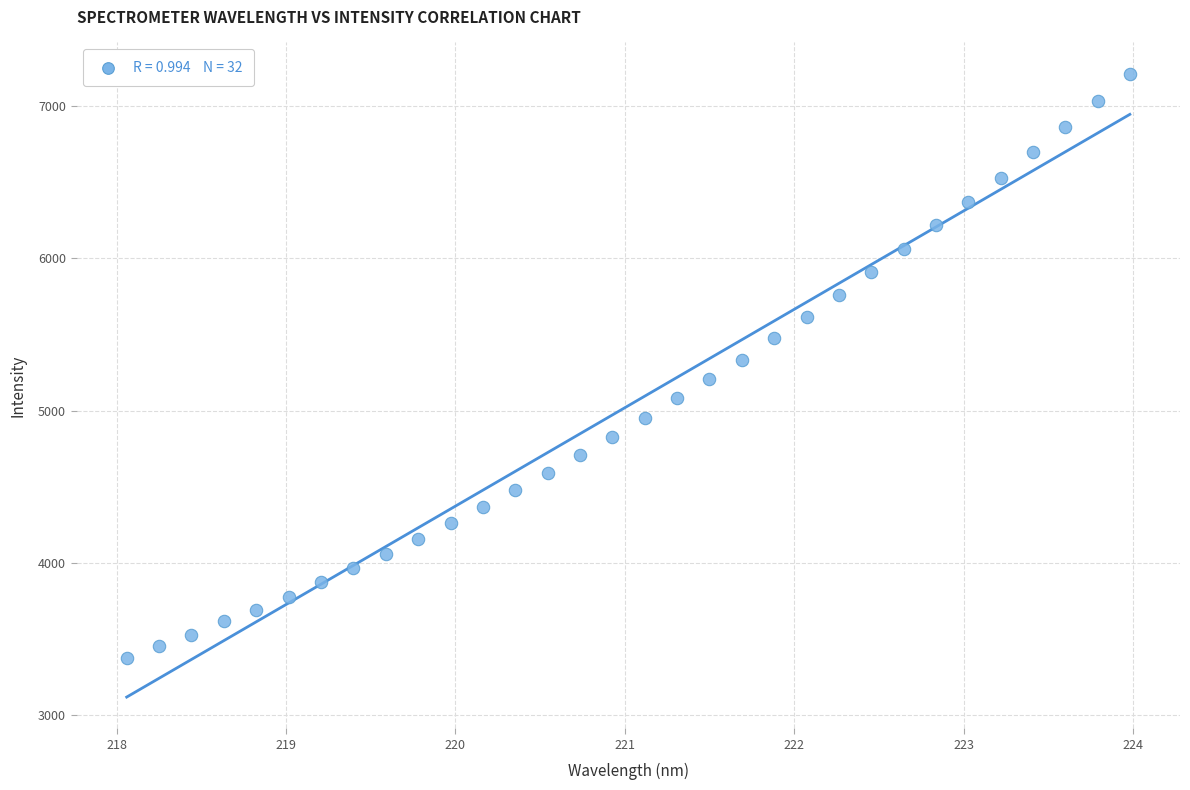

What is the range of X values (max minus min)?

5.9